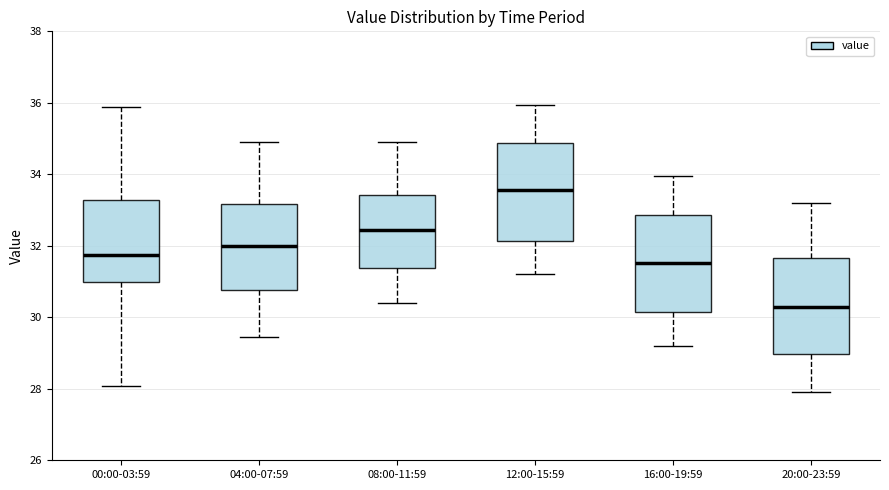

Where does the upper whisker of the box for 08:00-11:59 end on the y-axis? The values are not printed on the chart, so give them approximately, as read against the axis.

35.0